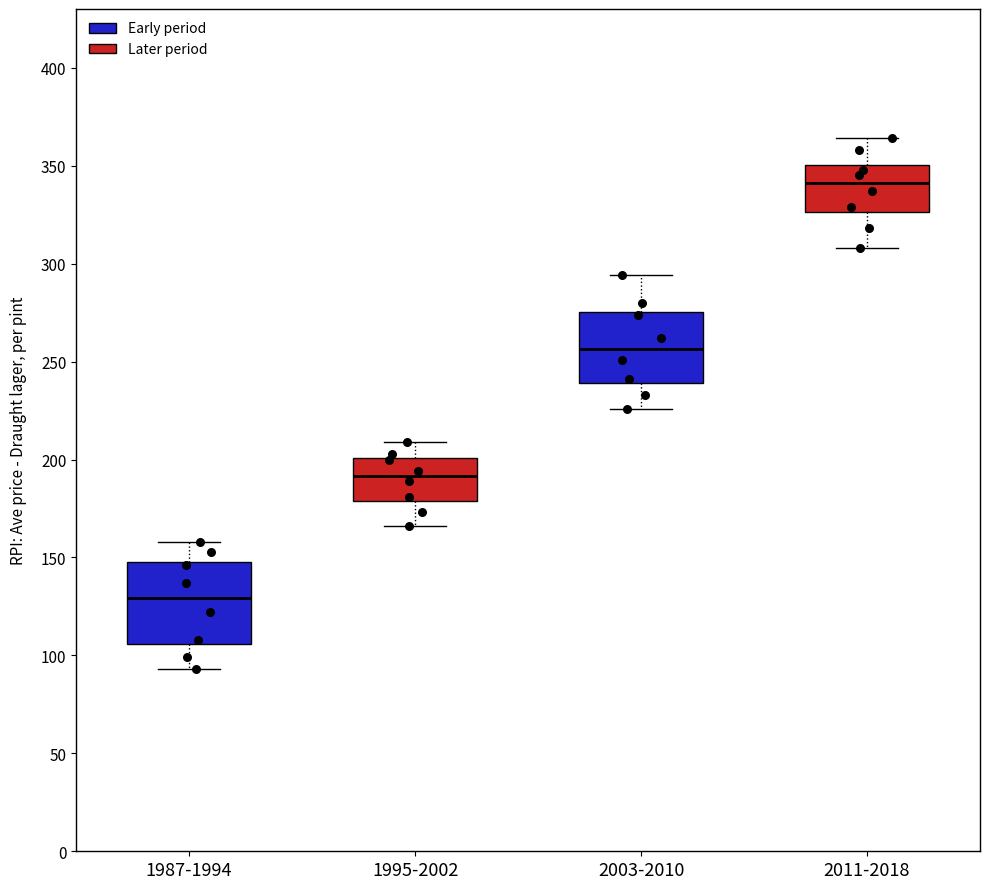

Comparing the boxes themselves (not the whiskers), which one is the tallest?

1987-1994